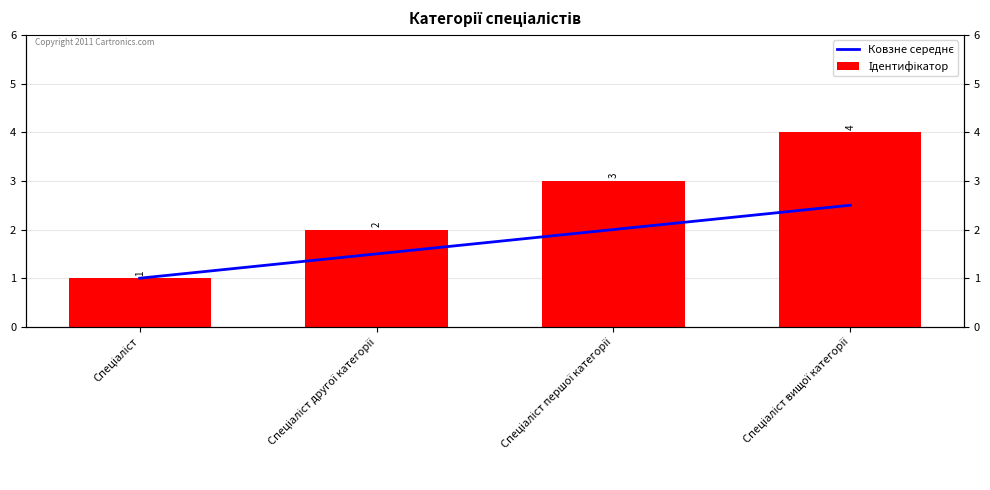

Reading left to right, extract all data points from this chart.

Ковзне середнє: Спеціаліст=1.0	Спеціаліст другої категорії=1.5	Спеціаліст першої категорії=2.0	Спеціаліст вищої категорії=2.5
Ідентифікатор: Спеціаліст=1.0	Спеціаліст другої категорії=2.0	Спеціаліст першої категорії=3.0	Спеціаліст вищої категорії=4.0